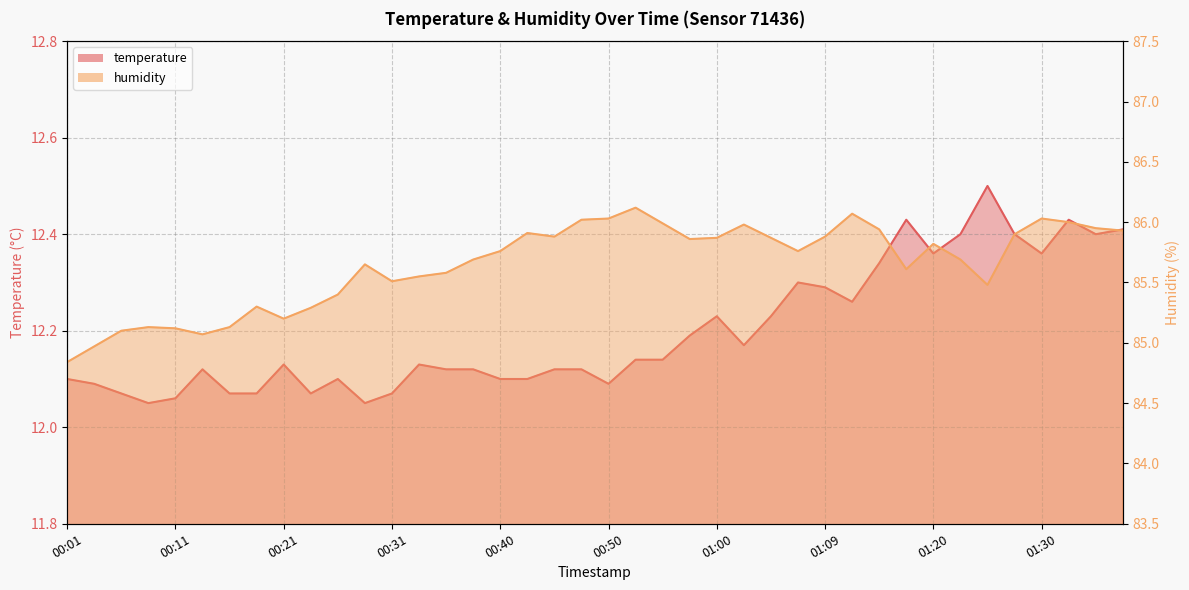

What is the total value across all series at 01:02?

98.2